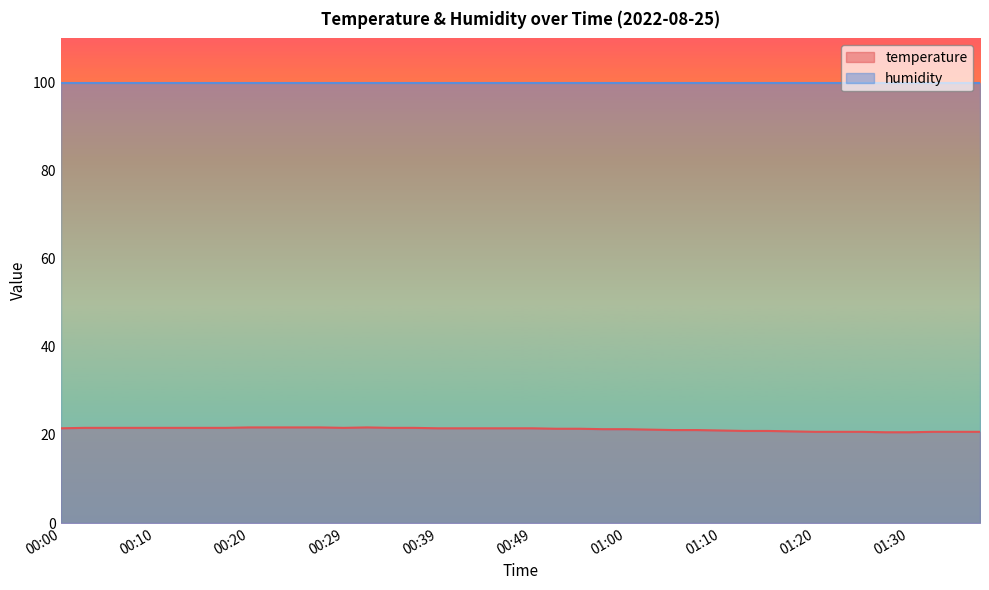

What is the label of the 23rd point from the right?

00:42